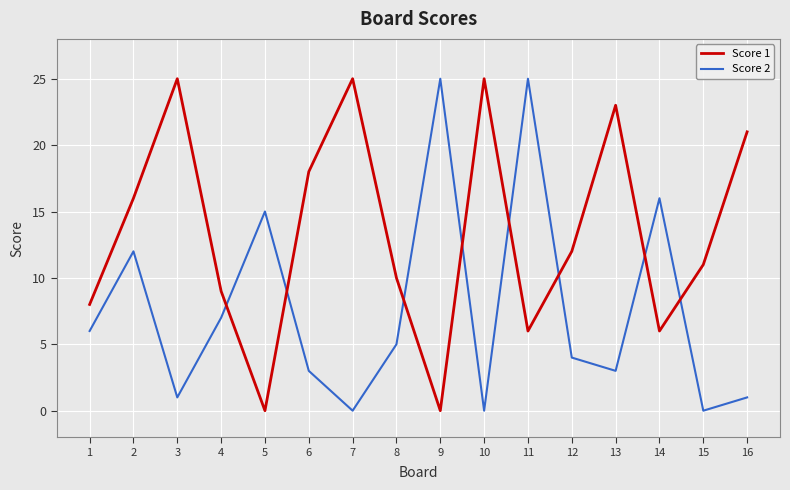

What is the sum of all Score 1 values?

215